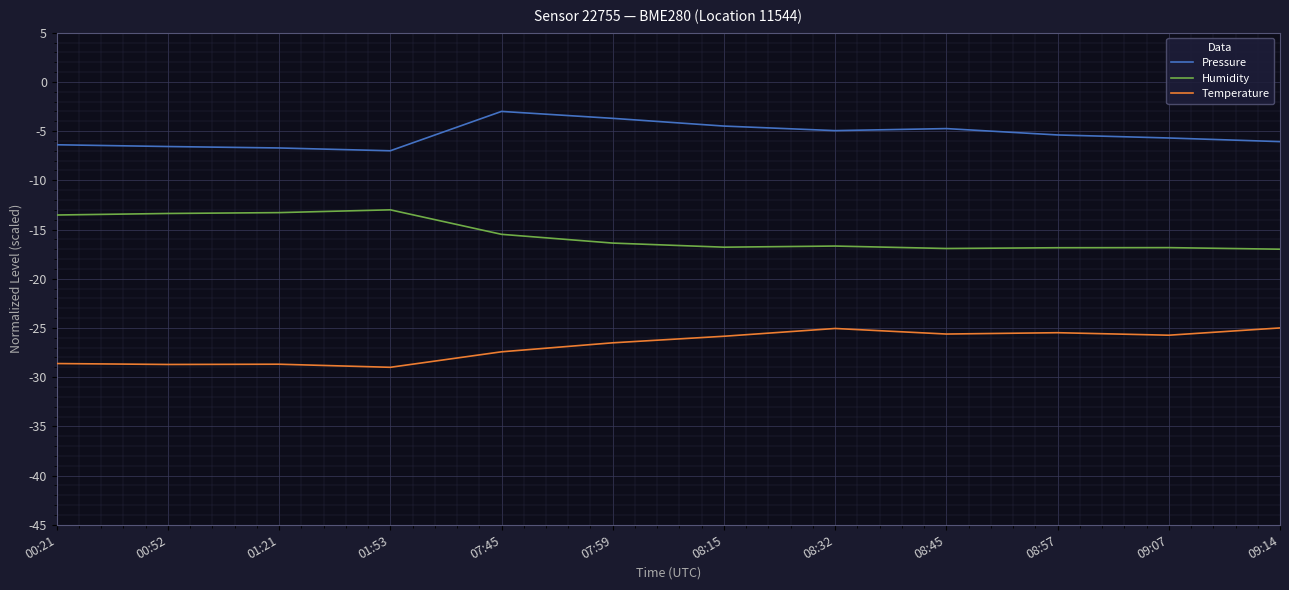

True or false: Humidity and Pressure cross at least once.

False